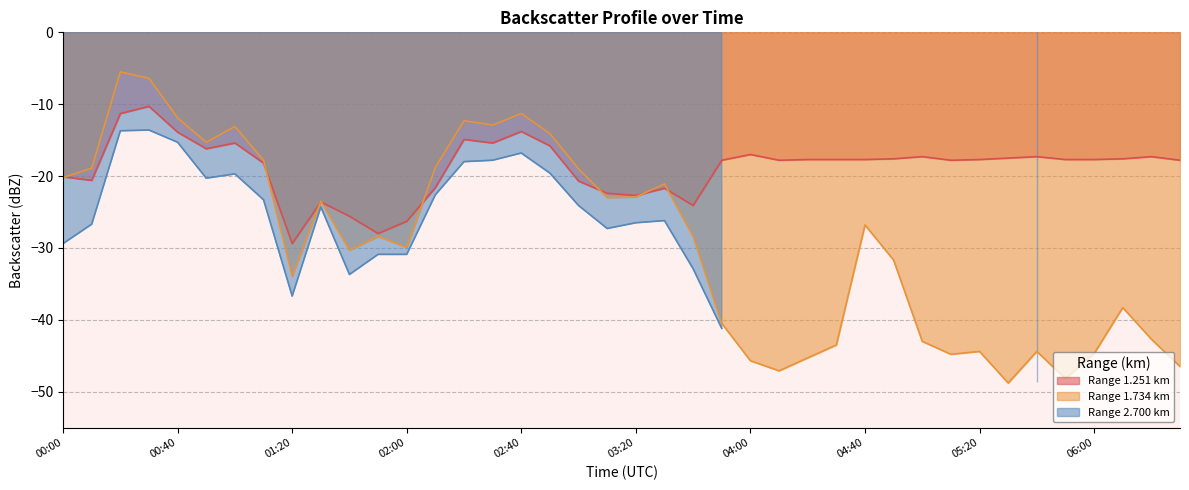

At which category is the sum across all series the highest?

00:30